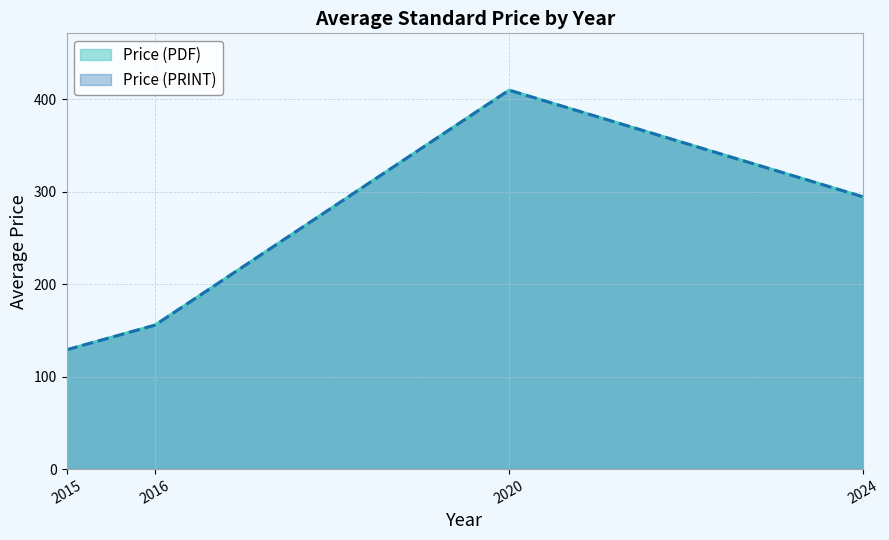

Which series changed the most between 2016 and 2024?

Price (PDF)